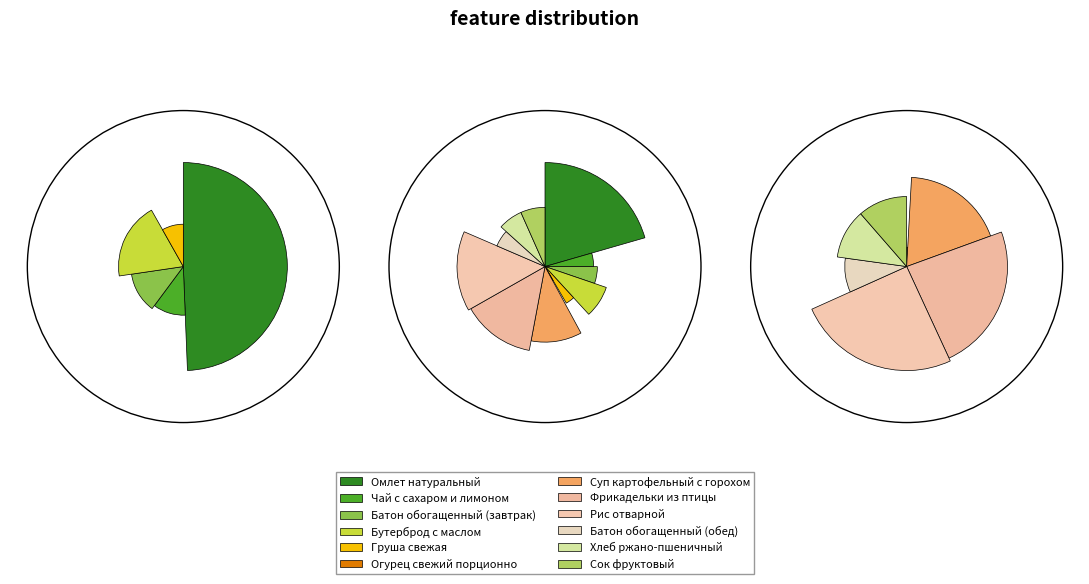

What is the total percentage of Батон обогащенный (завтрак) and Омлет натуральный?

25.7%